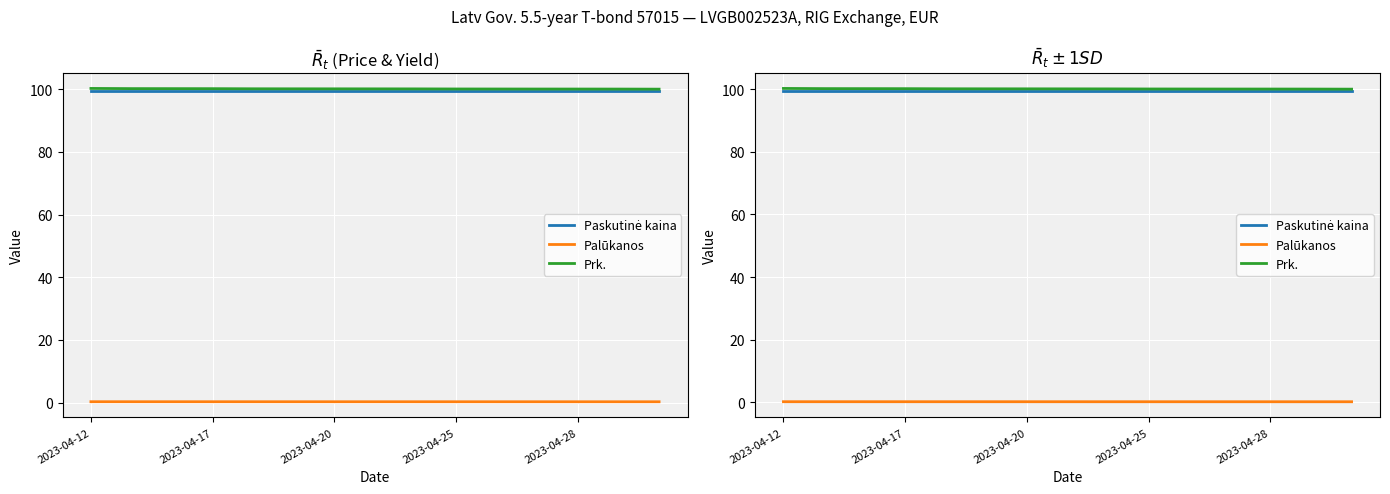

Which series changed the most between 10 and 12?

Prk.